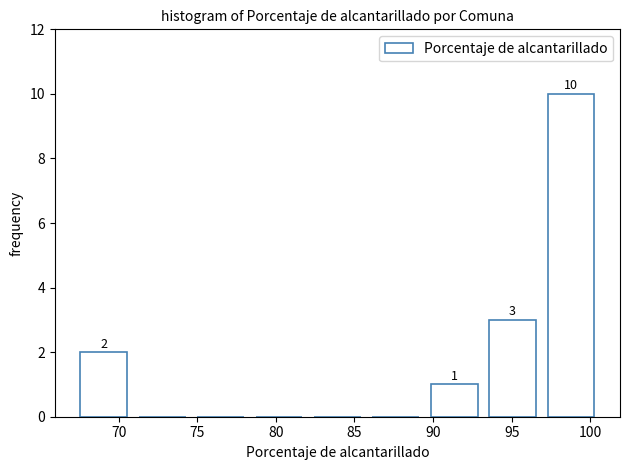

Which range on the x-axis has the tallest bar?

97.5 to 101.0